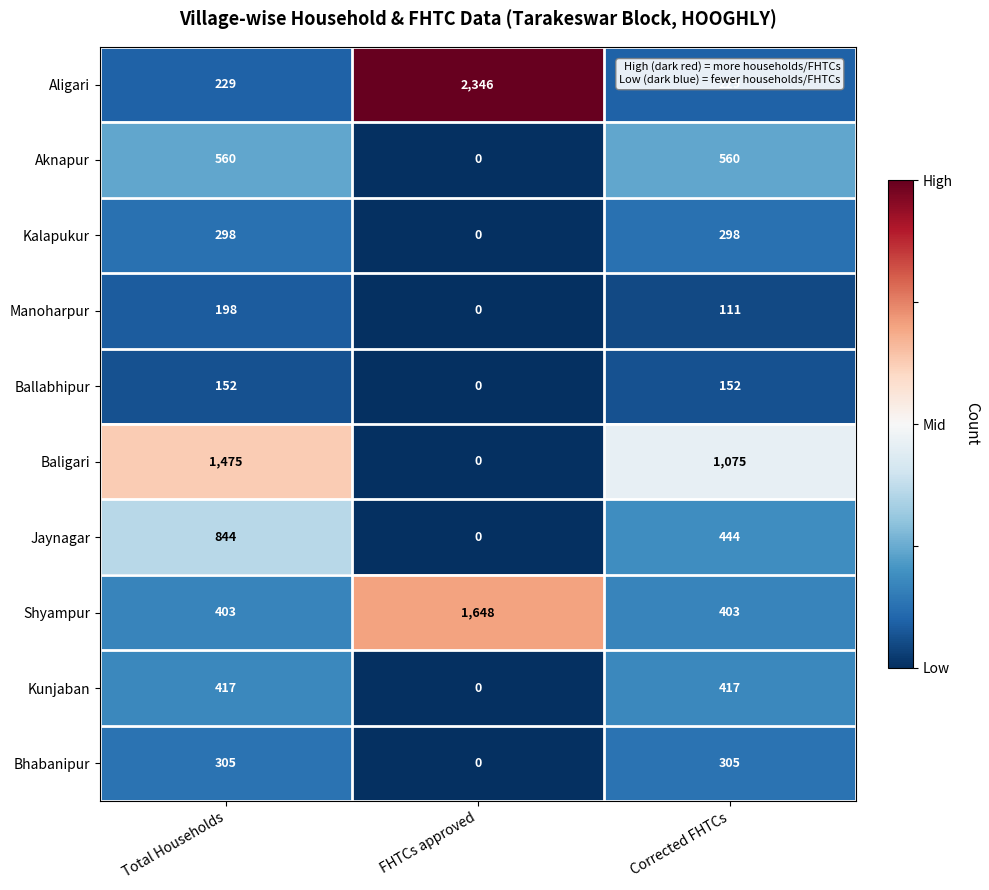

Which category has the highest value across all series?

FHTCs approved